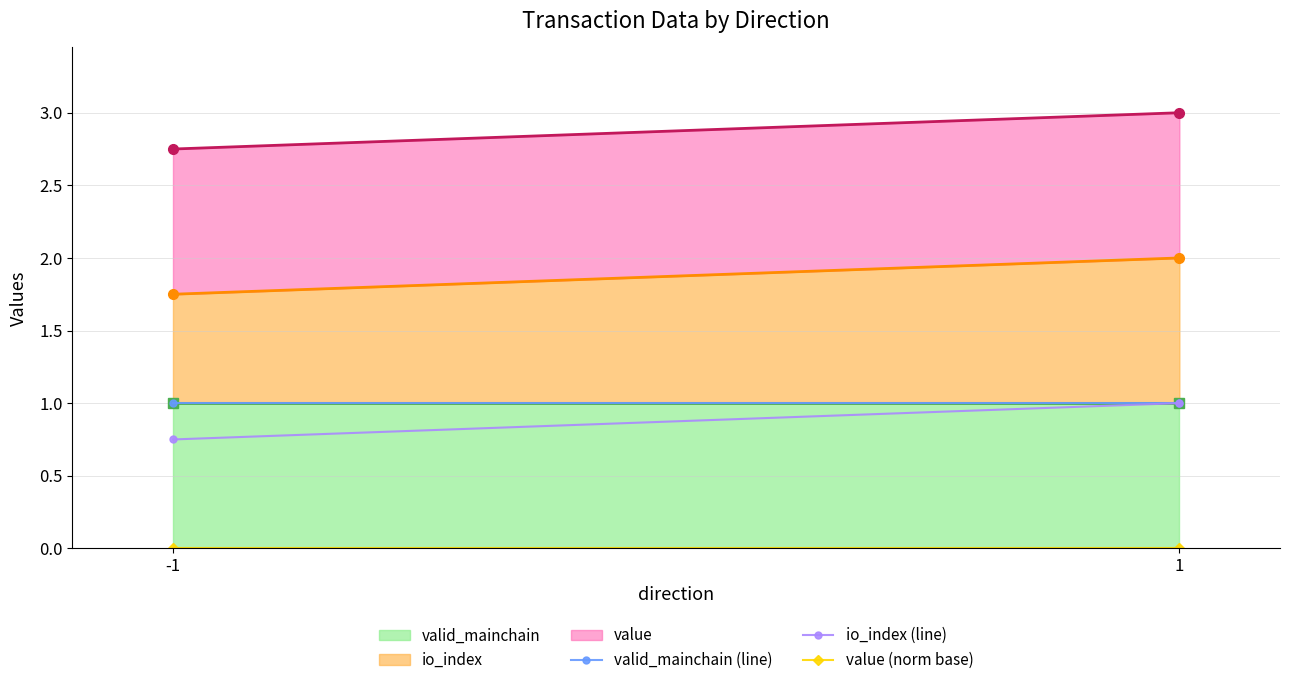

Is it true that valid_mainchain (line) equals 1.0 at -1?

True